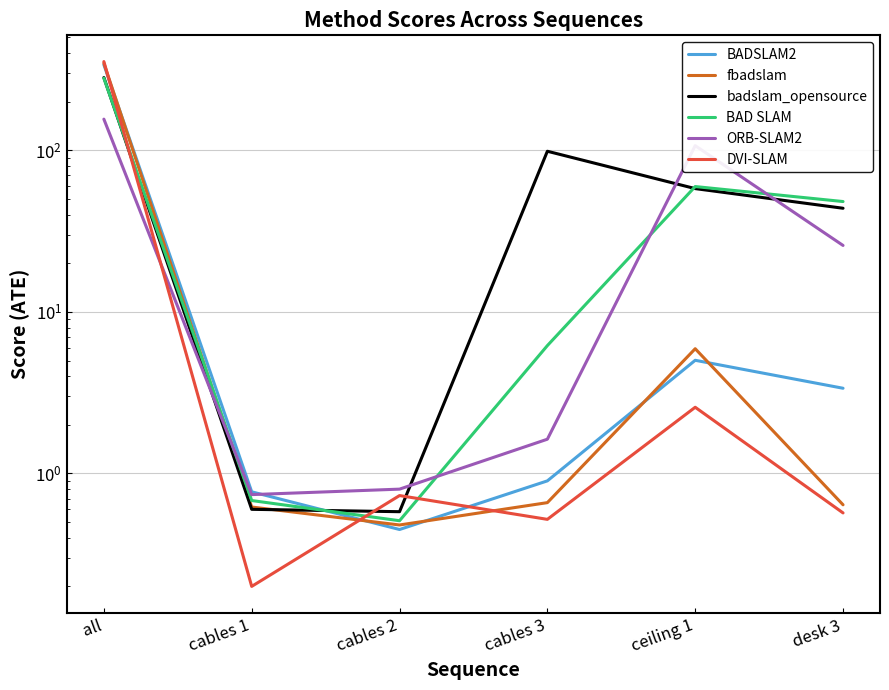

True or false: badslam_opensource has more than 2 points higher than both neighbors.

False